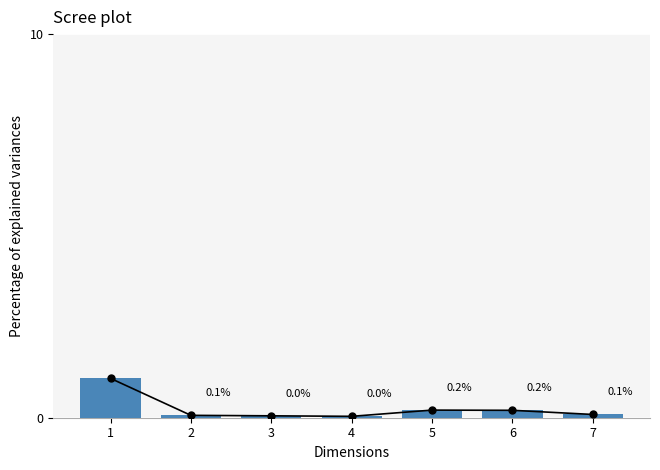

What is the value of the 2nd bar from the left?

0.1